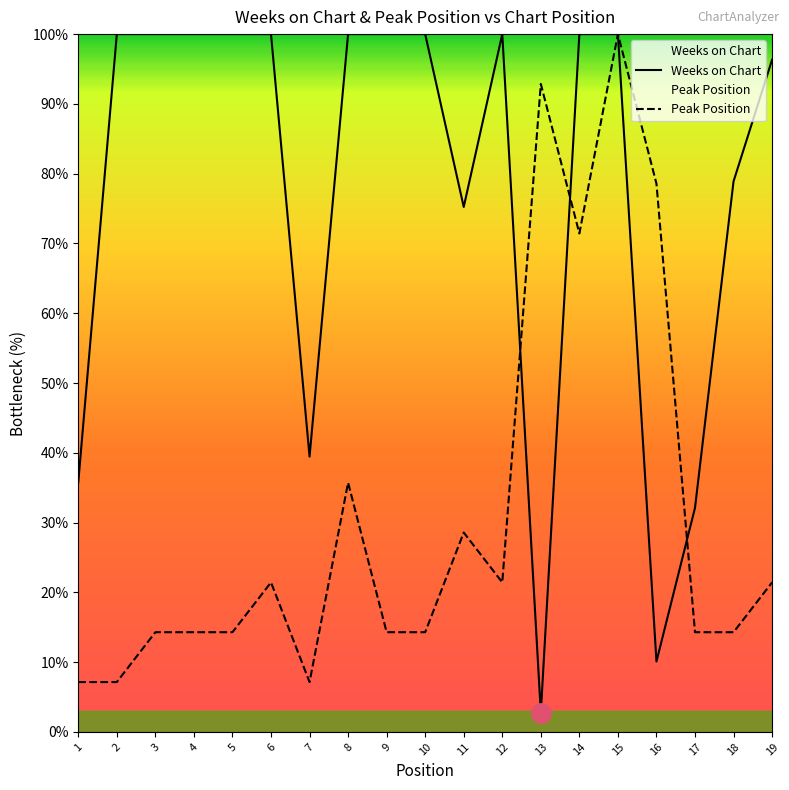

What is the difference between the maximum and minimum values in the Peak Position series?

92.9